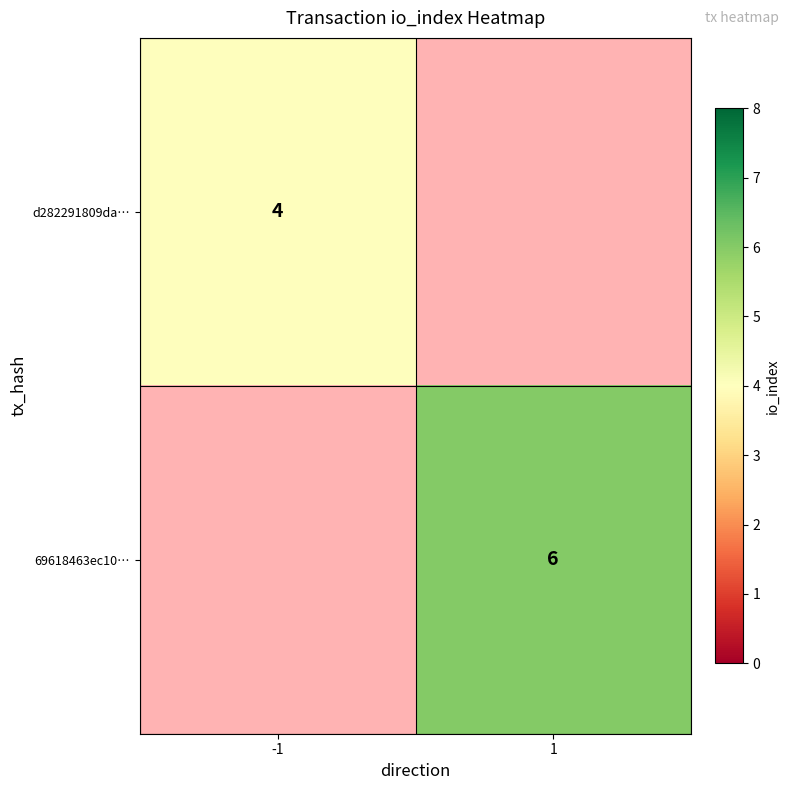

Which category has the lowest value across all series?

-1